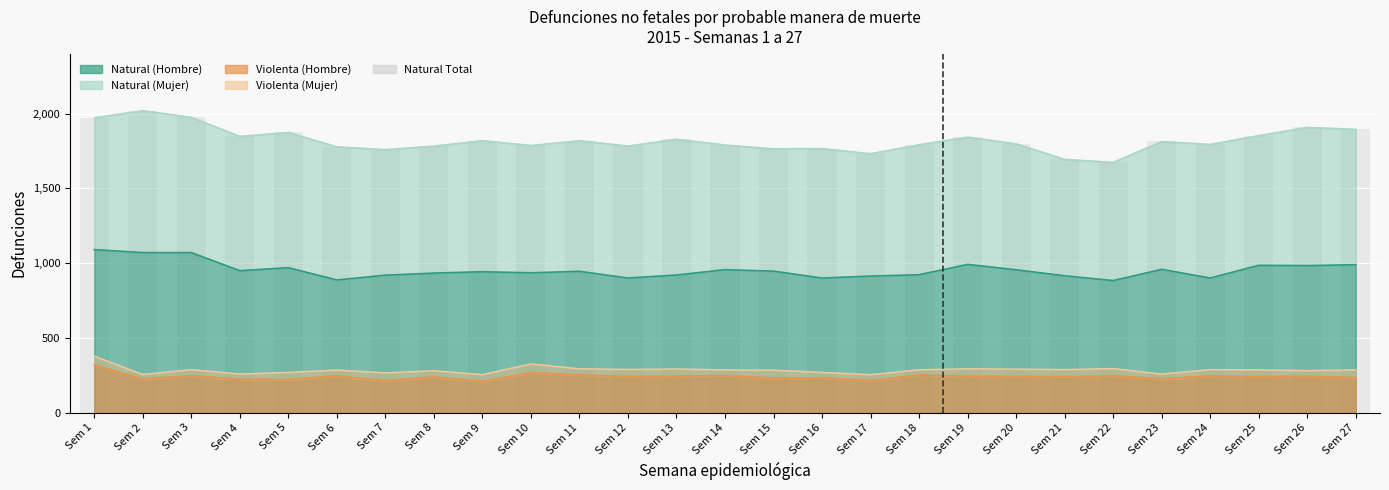

The value at Sem 6 is 1778. True or false?

True